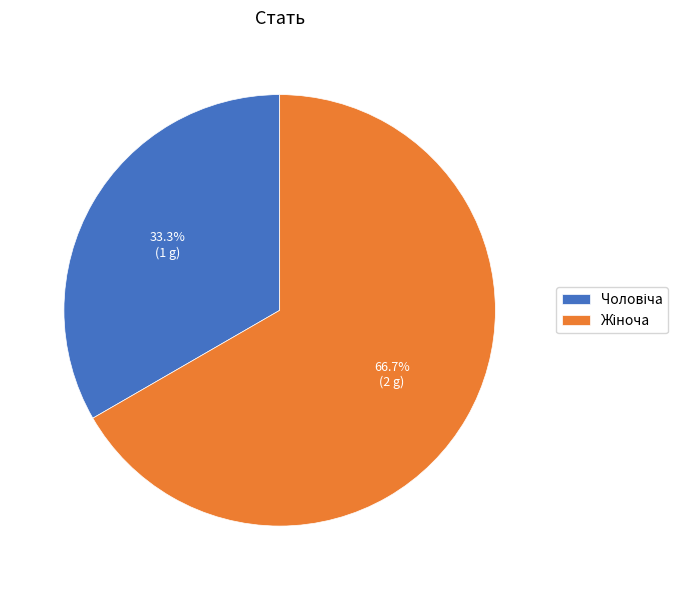

Is there a majority slice in this chart?

Yes